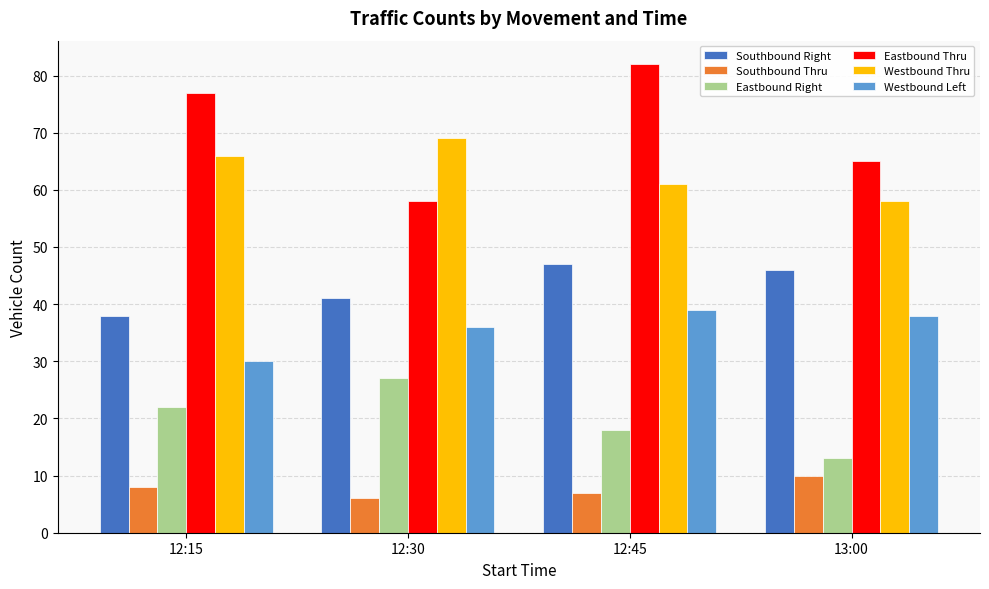

At 13:00, list the series in order from smallest to largest.

Southbound Thru, Eastbound Right, Westbound Left, Southbound Right, Westbound Thru, Eastbound Thru